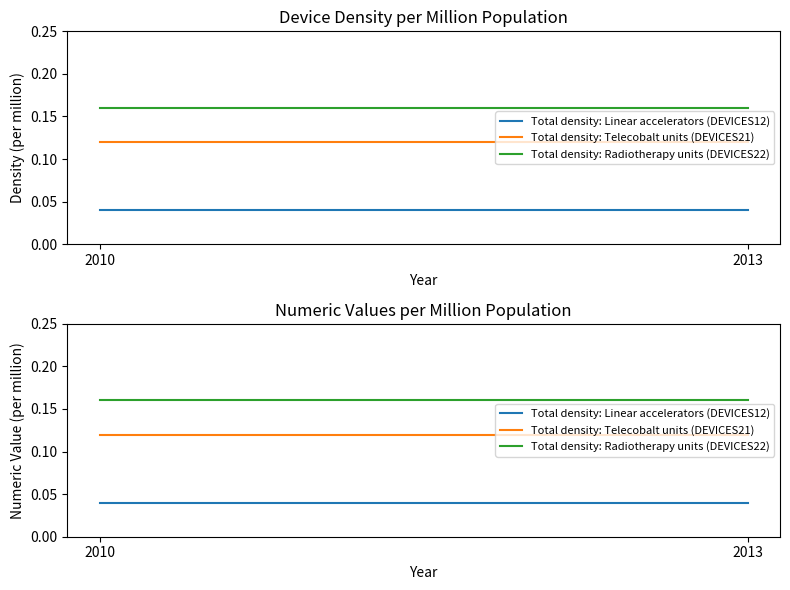

What is the total value across all series at 2013?

0.3